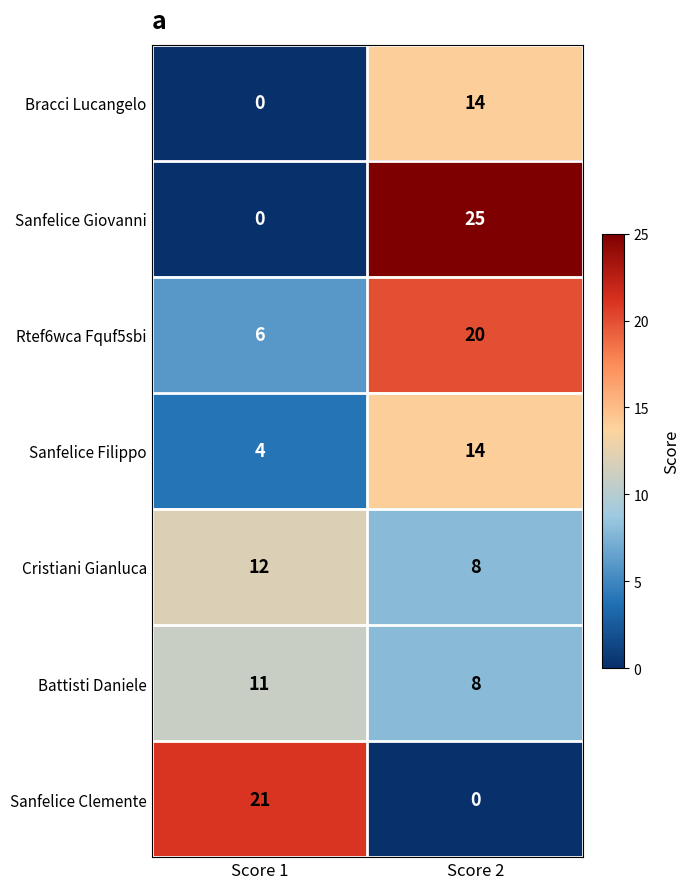

The value of Rtef6wca Fquf5sbi at Score 1 is 3. True or false?

False